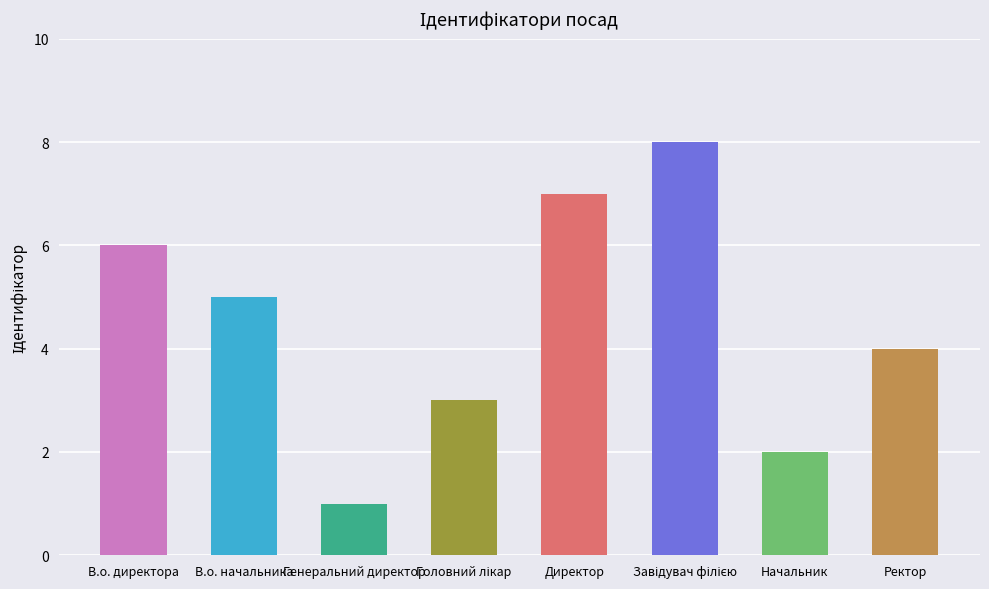

True or false: the data shows 1 at Головний лікар.

False